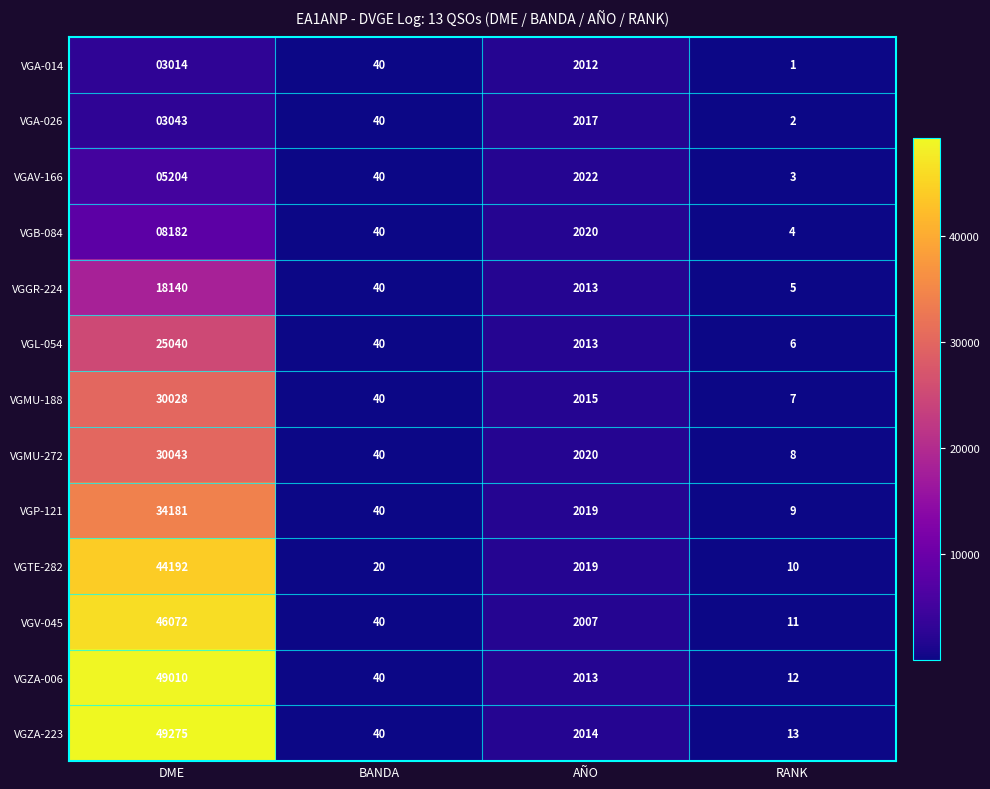

Which series has the largest total across all categories?

VGZA-223